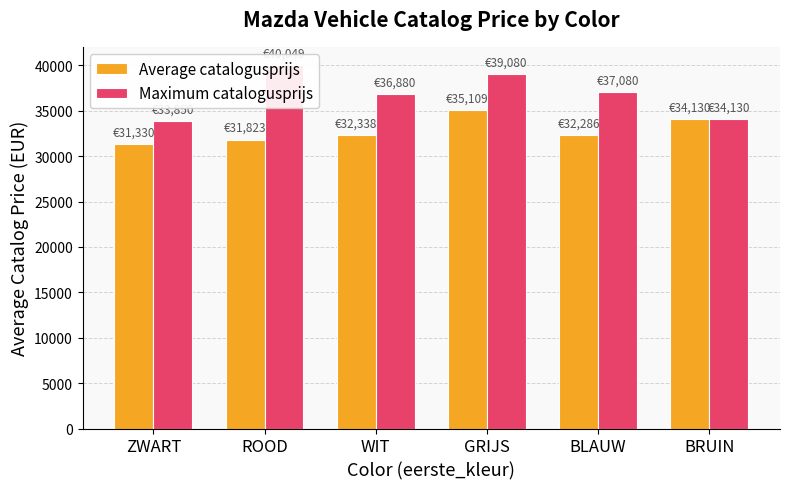

Reading left to right, list all the values displayed in this chart.

Average catalogusprijs: 31329.7	31822.7	32338.0	35109.0	32286.0	34130.0
Maximum catalogusprijs: 33850.0	40049.0	36880.0	39080.0	37080.0	34130.0